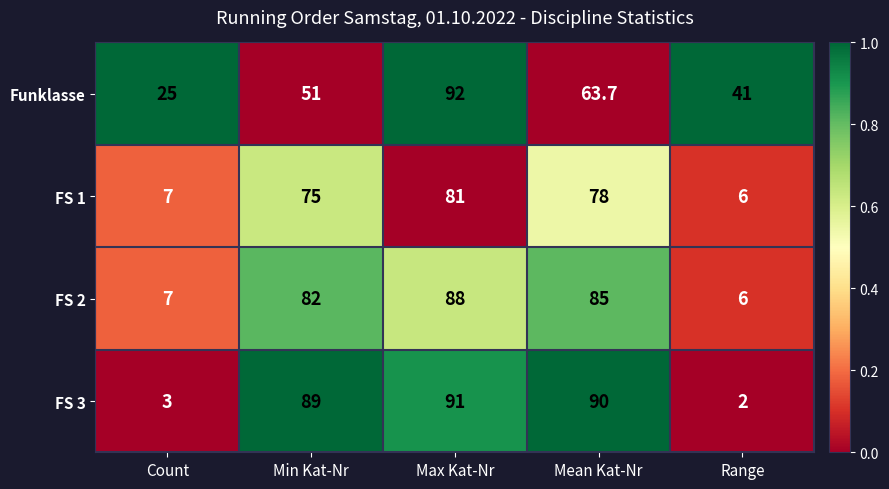

Reading left to right, what are all the values shown in this chart?

Funklasse: 25.0	51.0	92.0	63.7	41.0
FS 1: 7.0	75.0	81.0	78.0	6.0
FS 2: 7.0	82.0	88.0	85.0	6.0
FS 3: 3.0	89.0	91.0	90.0	2.0